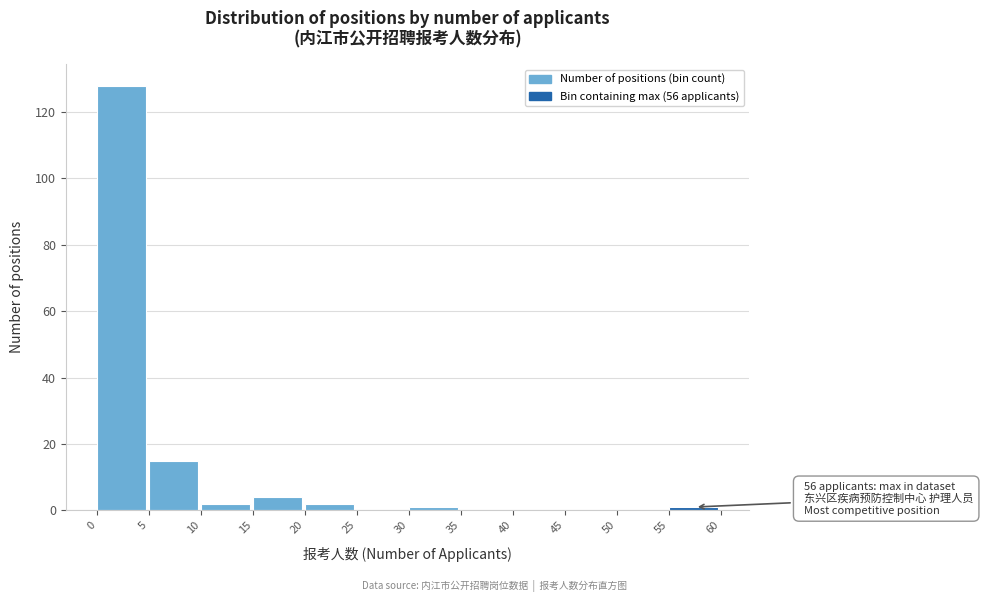

Over which range of the x-axis is the bar tallest?

0 to 5